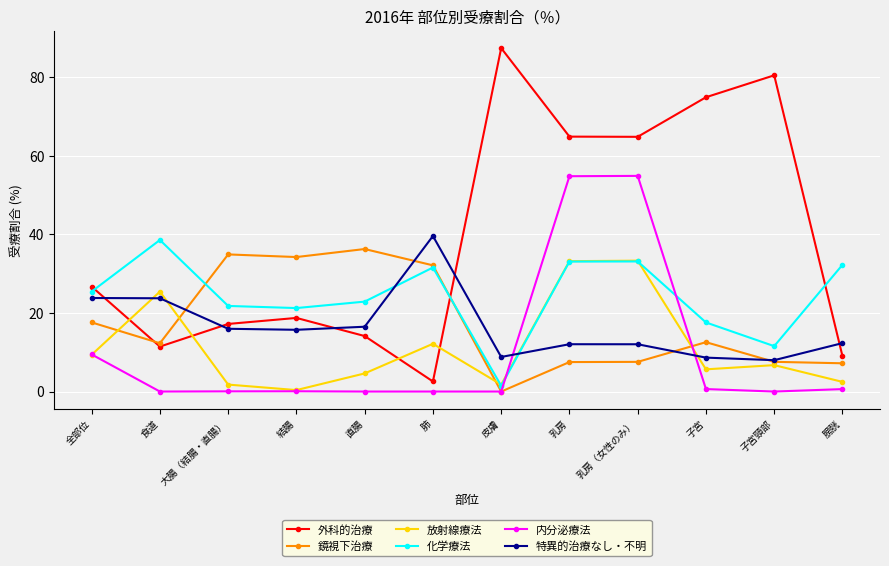

In 放射線療法, how many points are higher than both neighbors (excluding endpoints)?

4